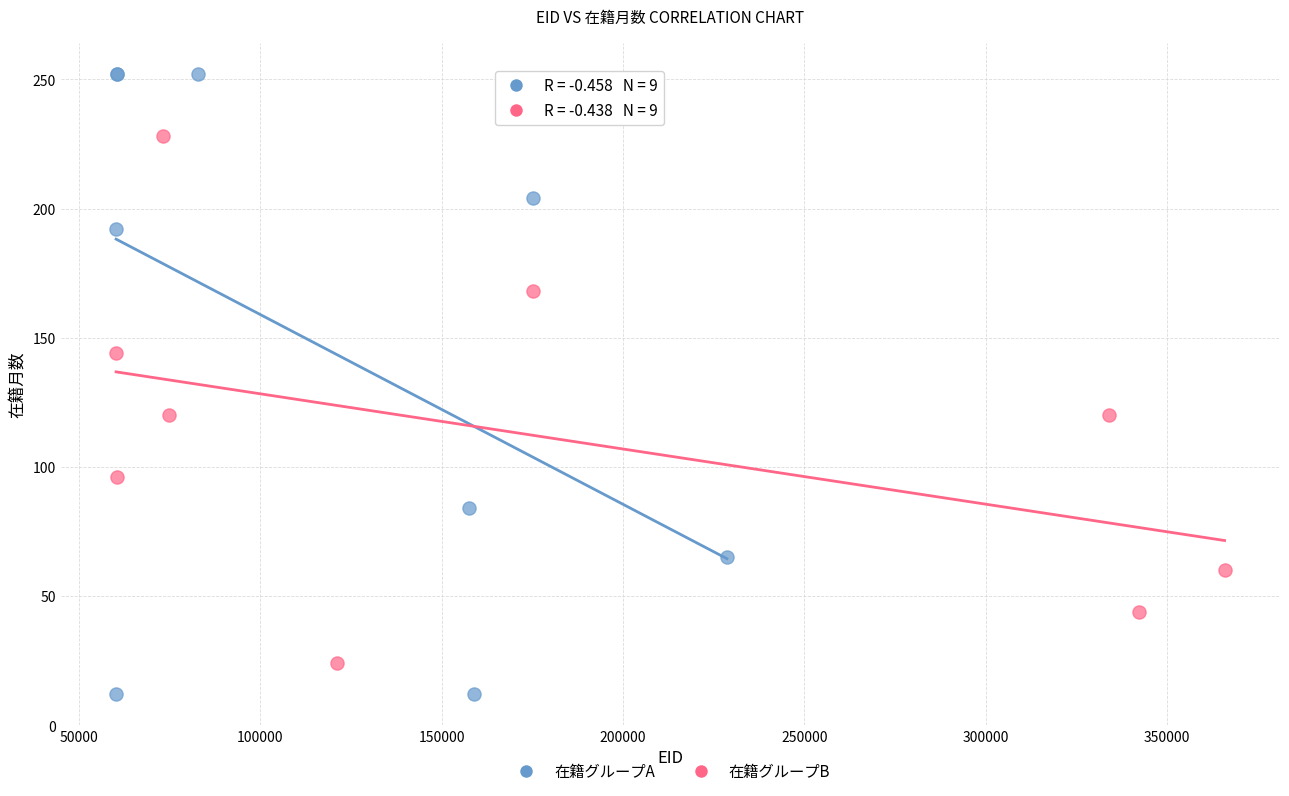

Which series has the widest spread of Y values?

在籍グループA